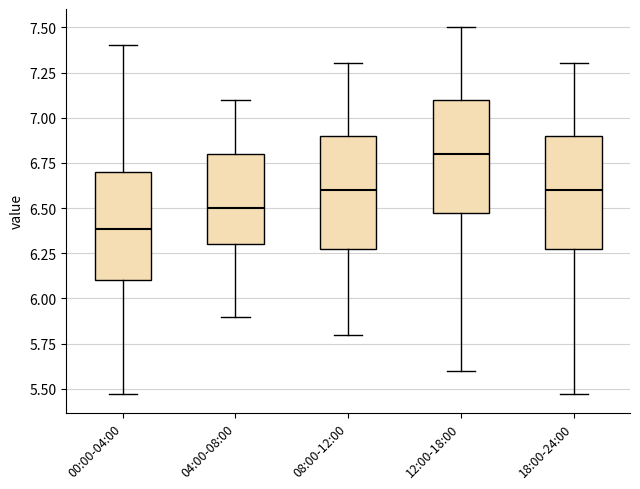

Where is the upper edge of the box for 18:00-24:00 on the y-axis? The values are not printed on the chart, so give them approximately, as read against the axis.

6.90